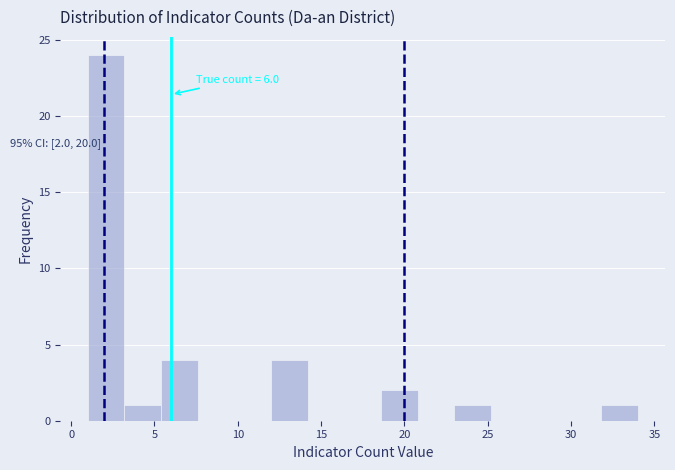

Over which range of the x-axis is the bar tallest?

1.0 to 3.2